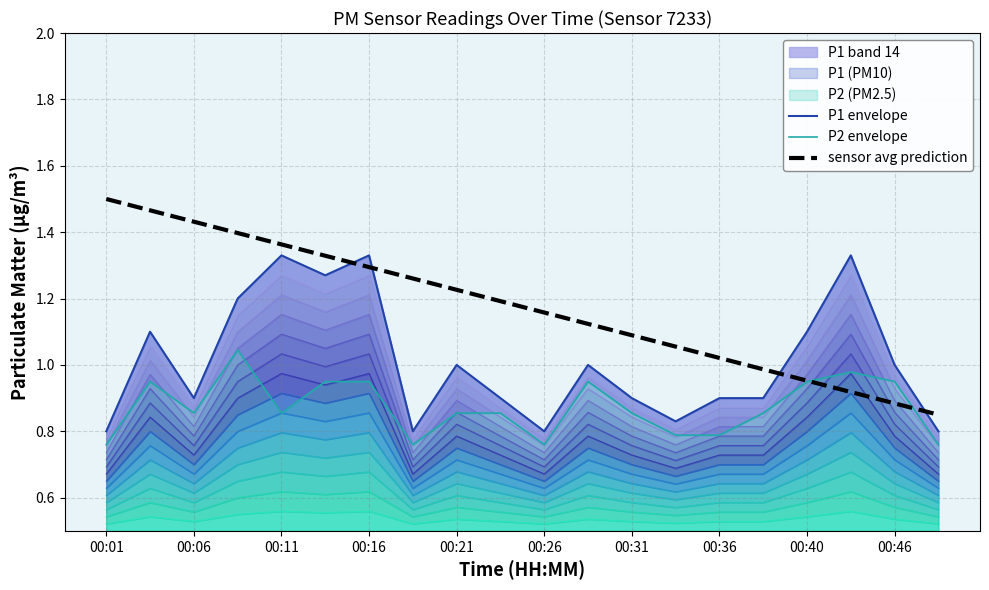

True or false: P2 envelope and P1 envelope cross at least once.

False